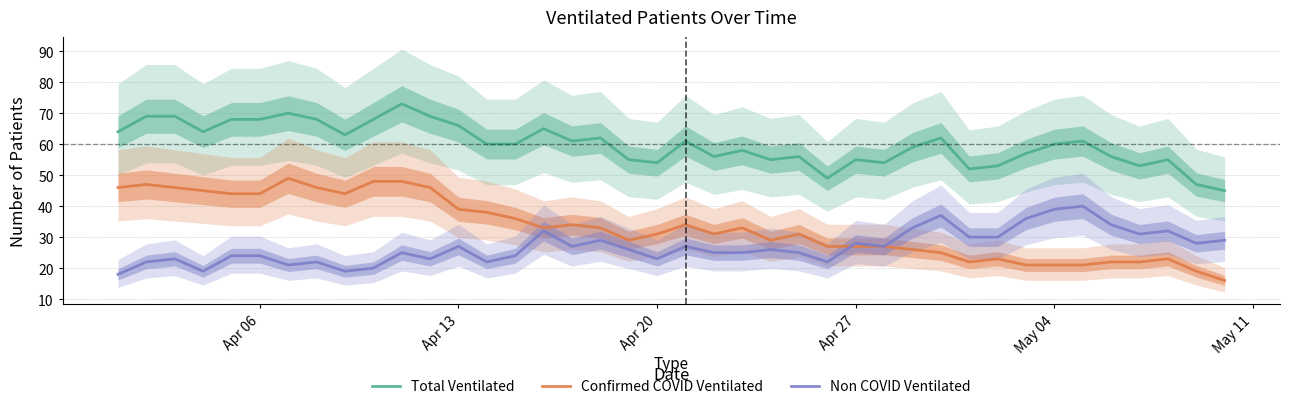

What are all the series names shown in the legend?

Total Ventilated, Confirmed COVID Ventilated, Non COVID Ventilated